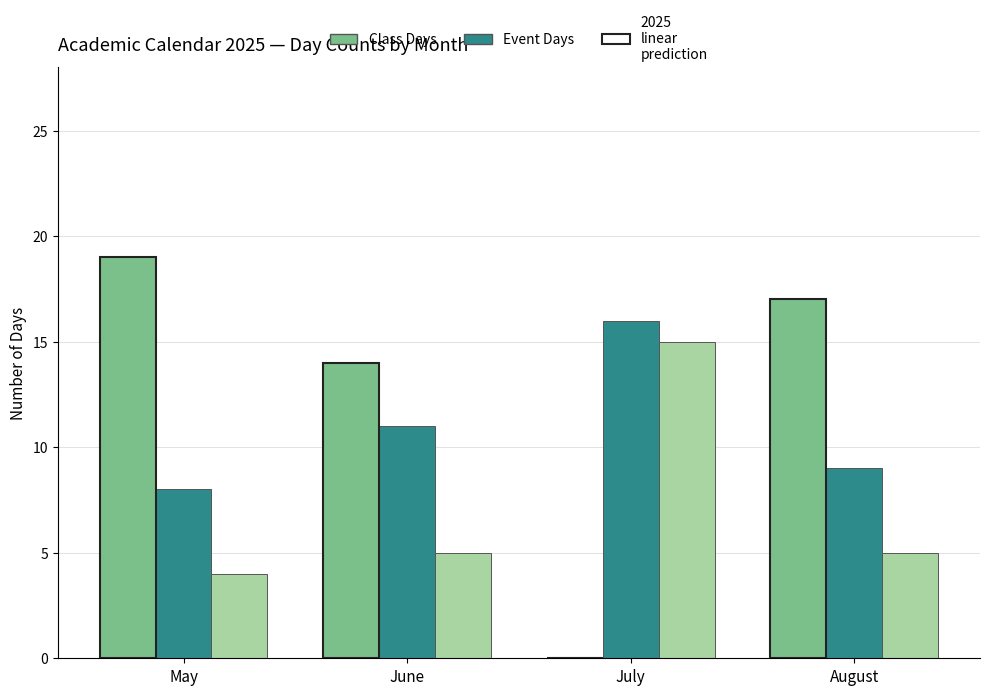

Which label corresponds to the largest value in the chart?

May